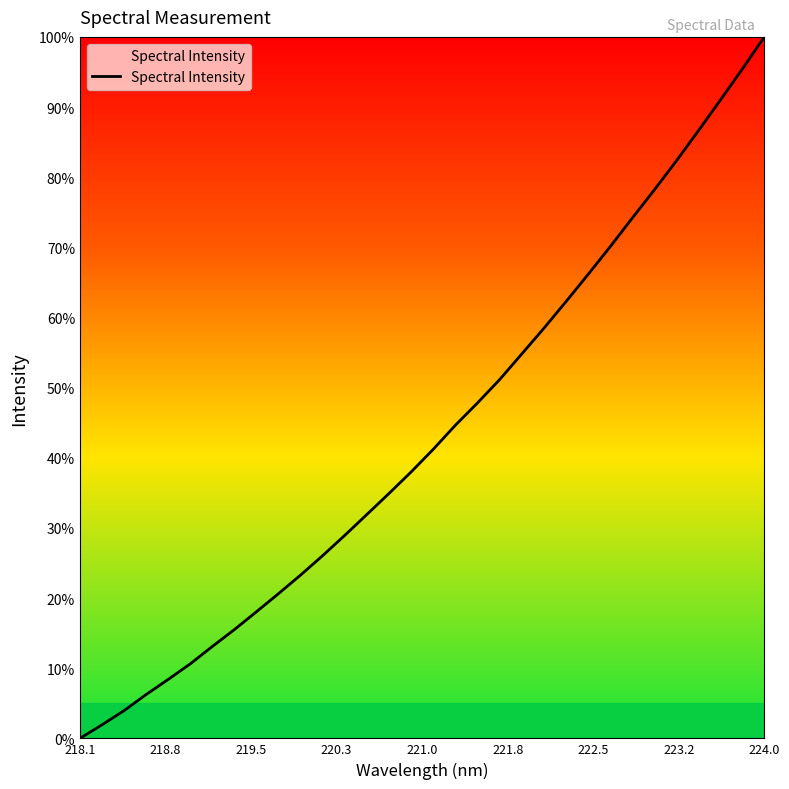

What is the maximum value shown in the chart?

100.0